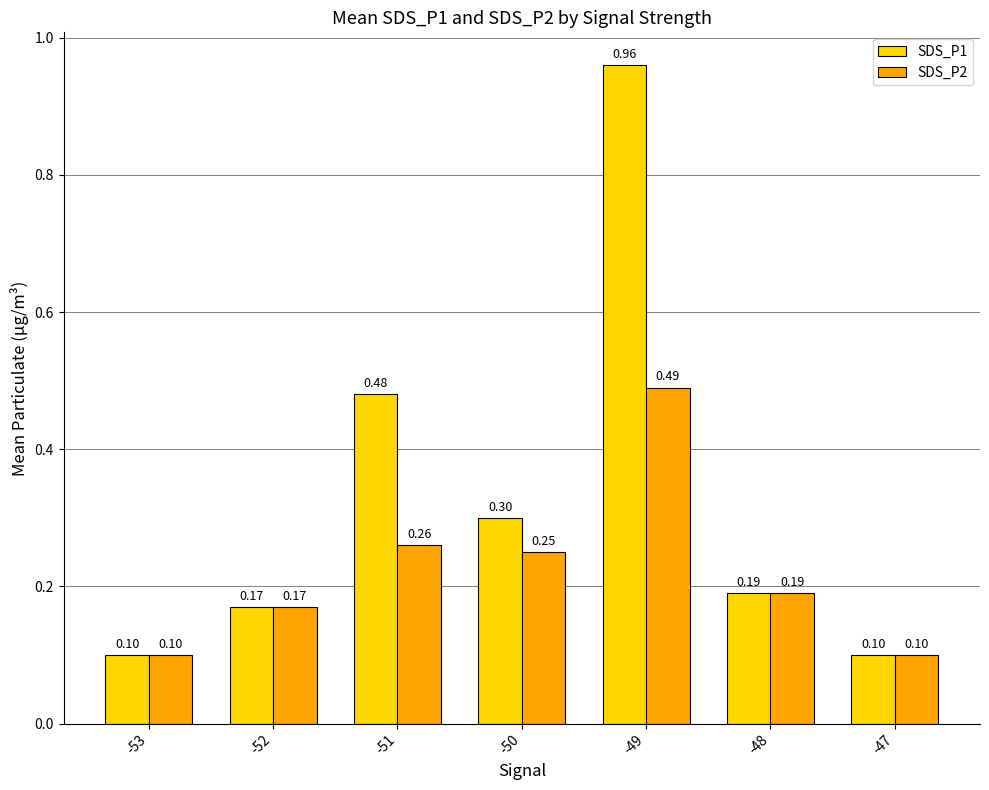

At how many categories does at least one series exceed 0?

7